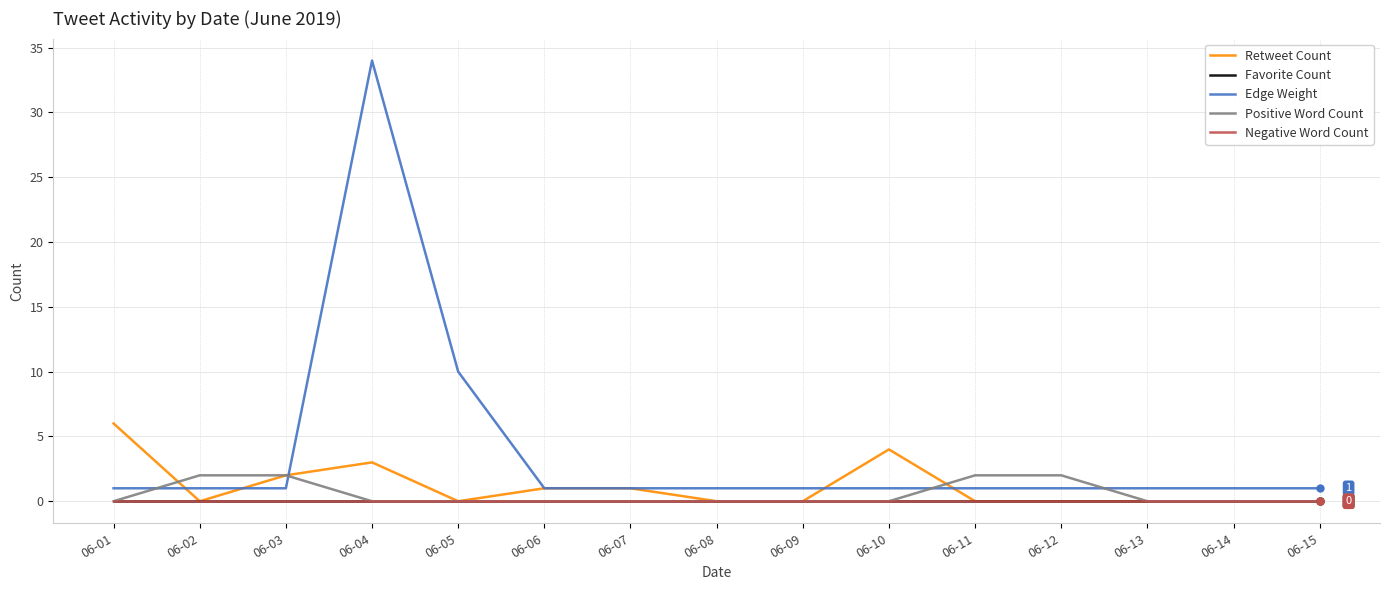

Is this an area chart (filled region under the line)?

No